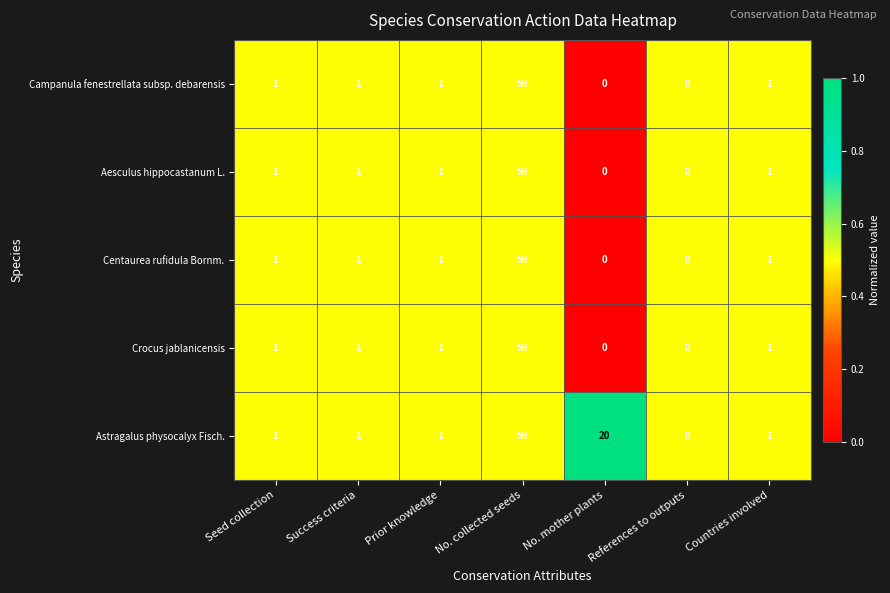

What is the maximum value for Campanula fenestrellata subsp. debarensis?

50